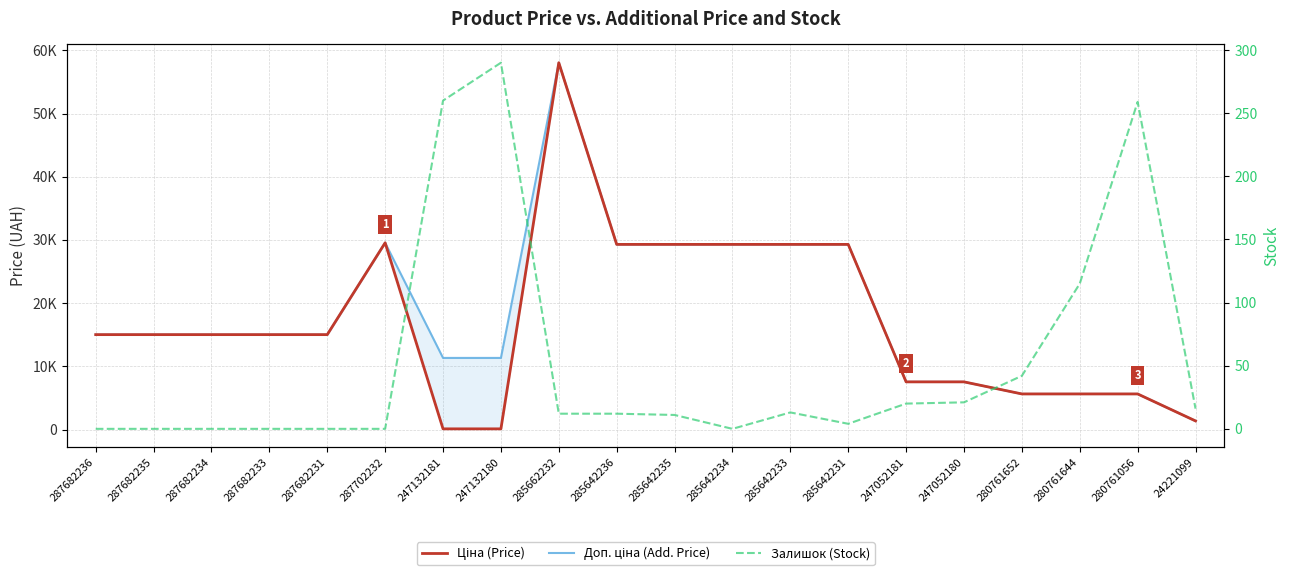

The value of Залишок (Stock) at 285642234 is 0.0. True or false?

True